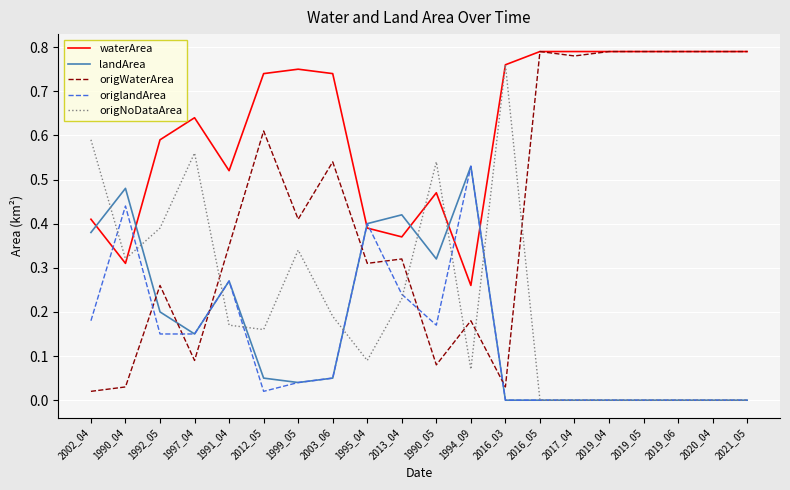

Which series changed the most between 2002_04 and 2016_05?

origWaterArea